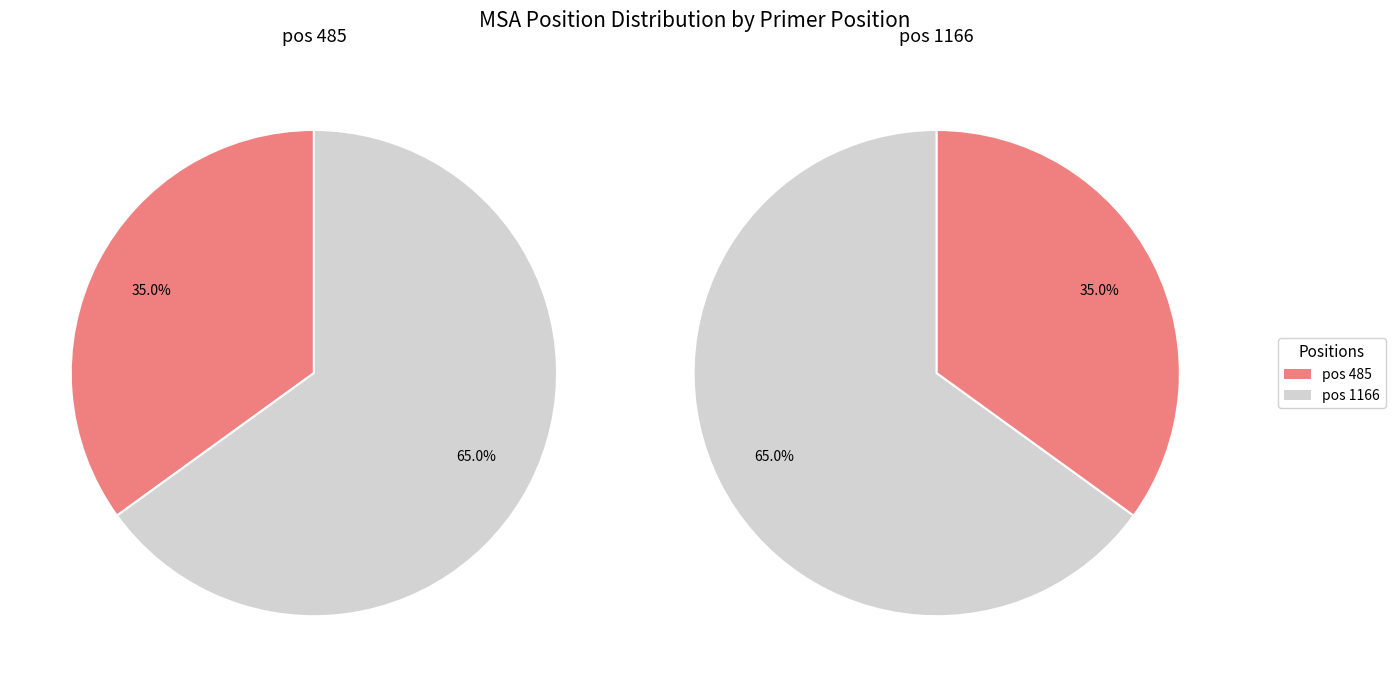

Between pos 485 and pos 1166, which is larger?

pos 1166